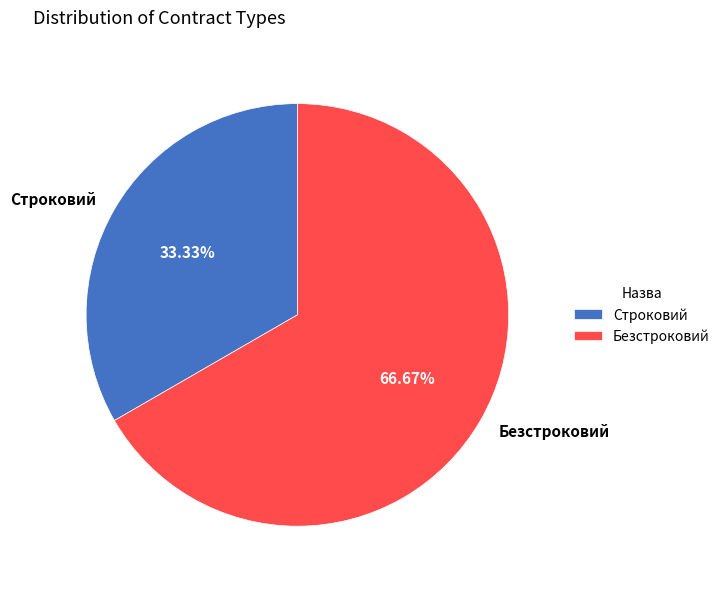

Which category has the biggest portion of the pie?

Безстроковий